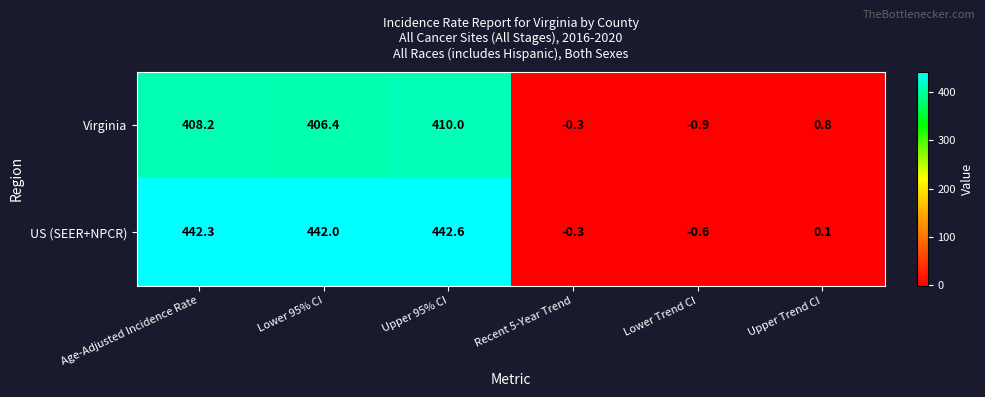

What is the sum of the Virginia values at Upper 95% CI and Recent 5-Year Trend?

409.7